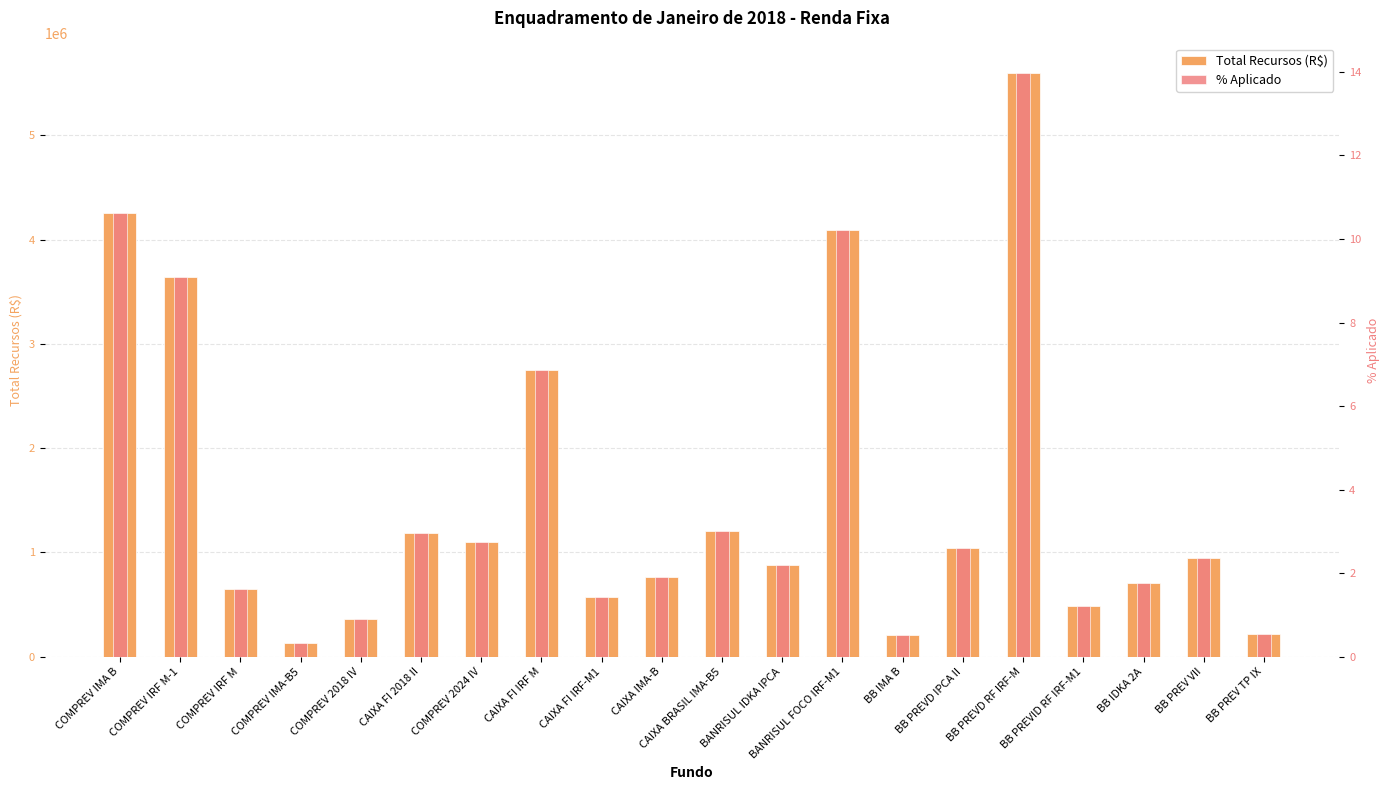

How many groups of bars are there?

20